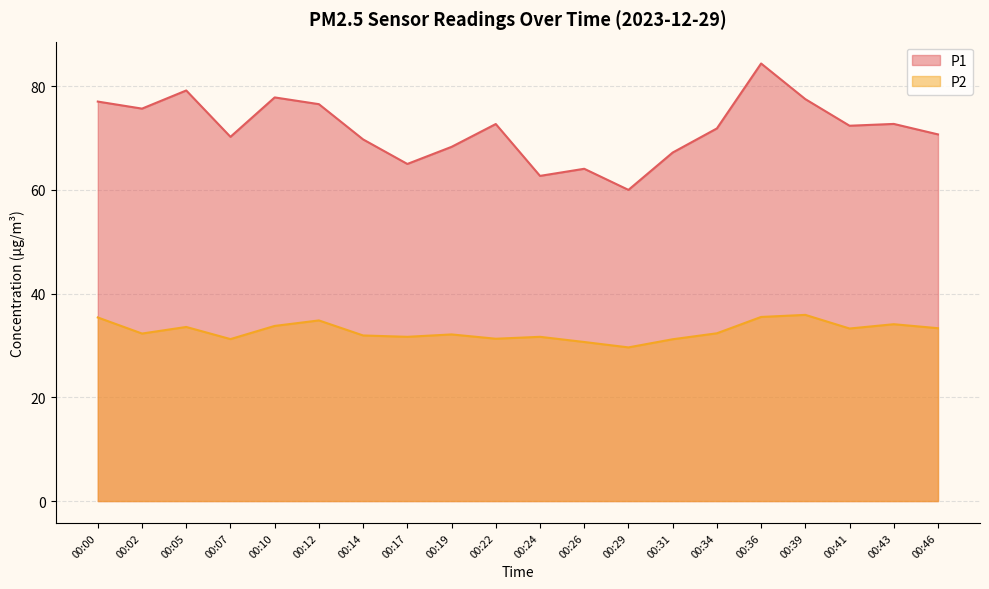

Which series has the largest range (max minus min)?

P1